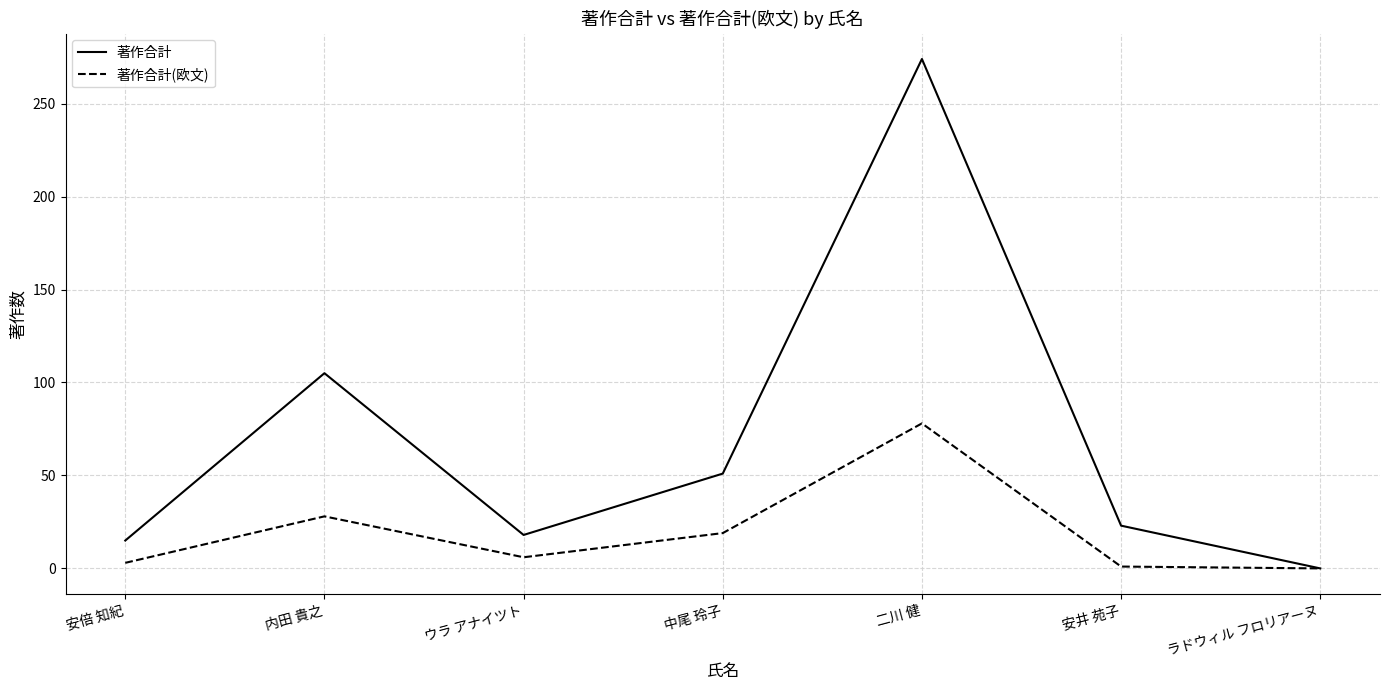

The value of 著作合計 at 中尾 玲子 is 29. True or false?

False